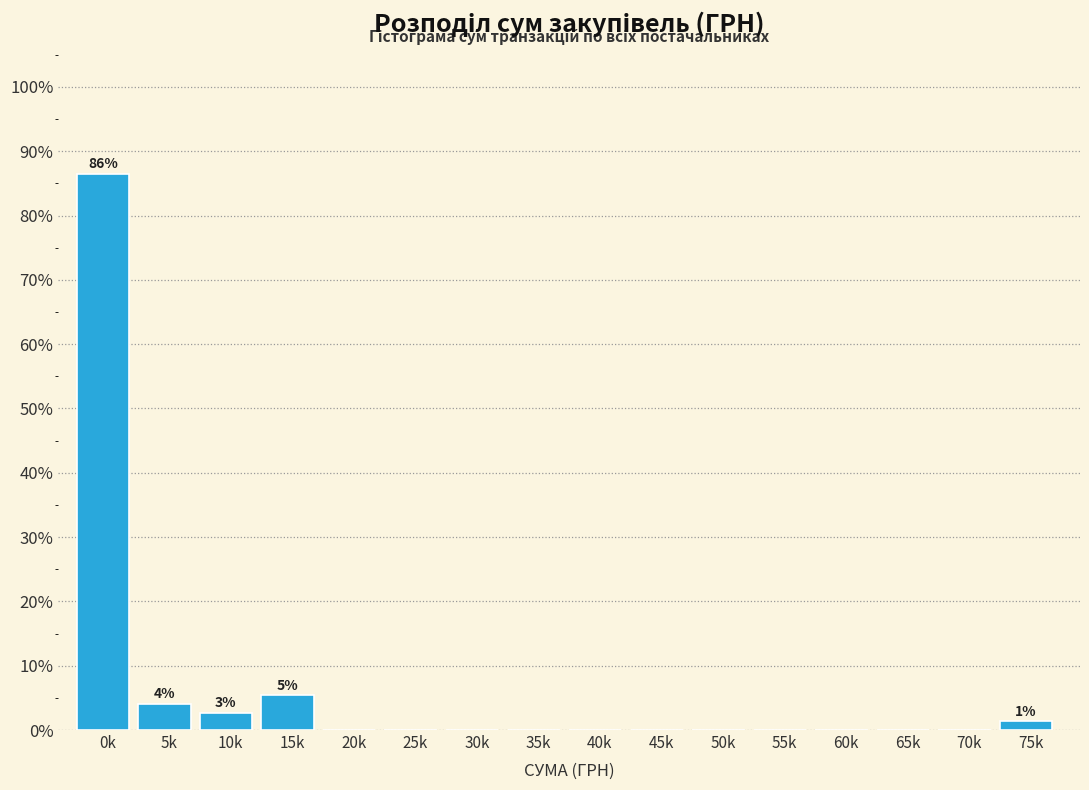

Reading right to left, transcribe all the data shown in this chart.

75k=1.4	70k=0.0	65k=0.0	60k=0.0	55k=0.0	50k=0.0	45k=0.0	40k=0.0	35k=0.0	30k=0.0	25k=0.0	20k=0.0	15k=5.4	10k=2.7	5k=4.1	0k=86.5